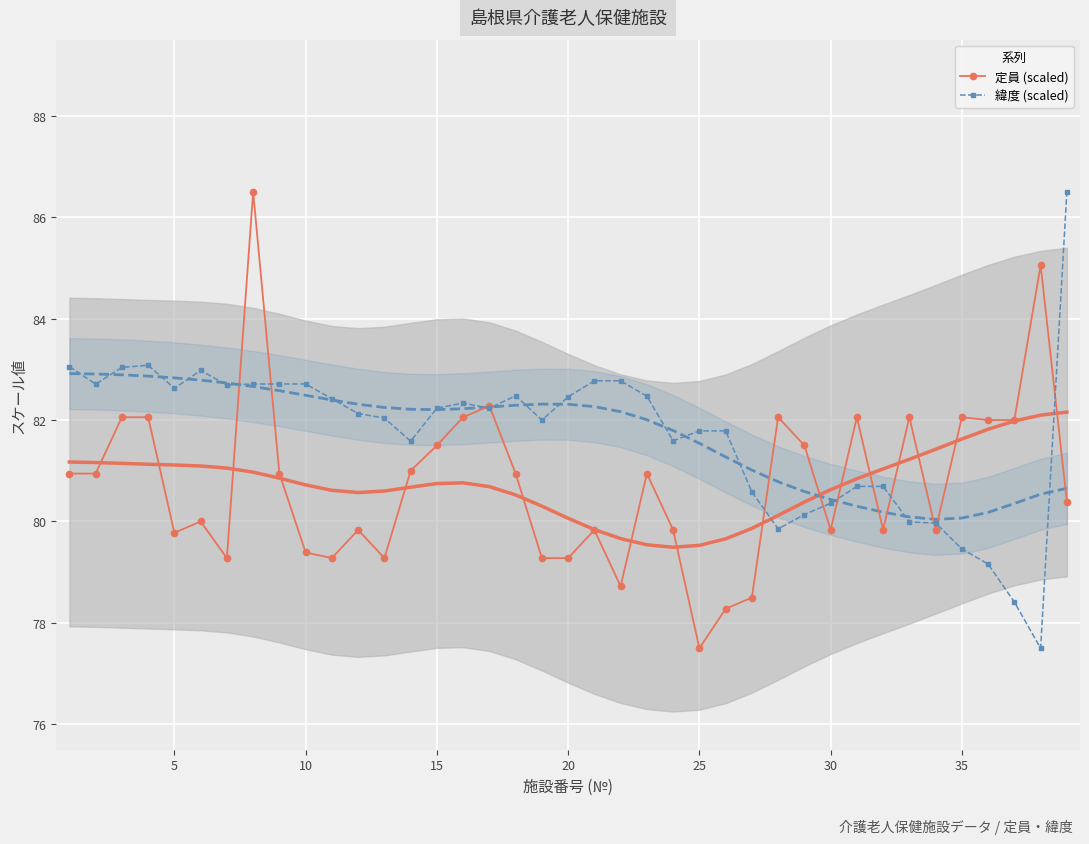

What is the average value of the 緯度 (scaled) series?

81.7